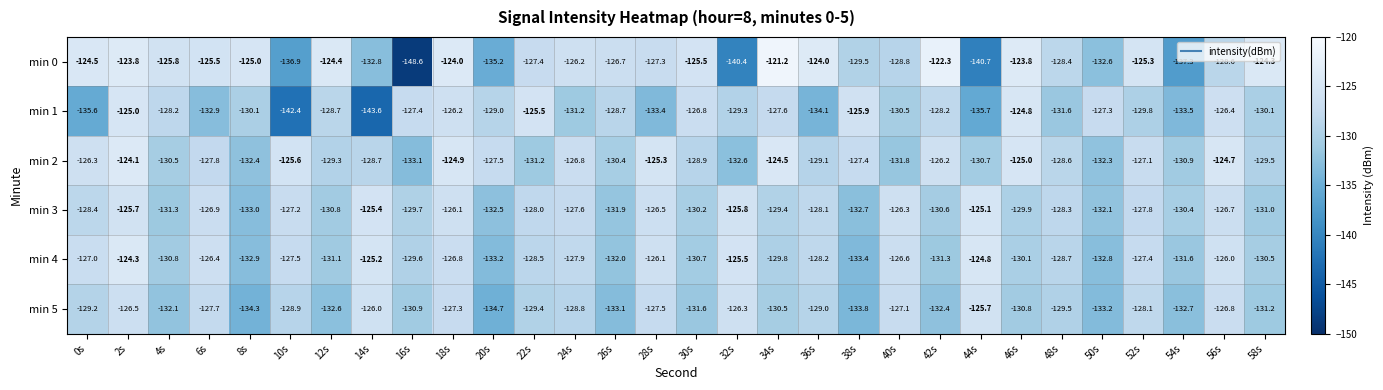

At which category is the sum across all series the highest?

2s